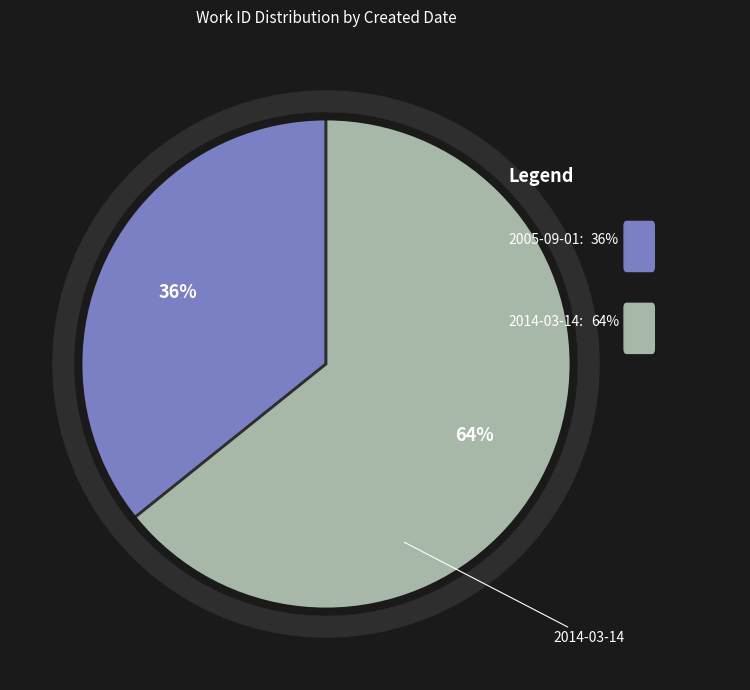

The 2005-09-01 slice represents 44% of the pie. True or false?

False